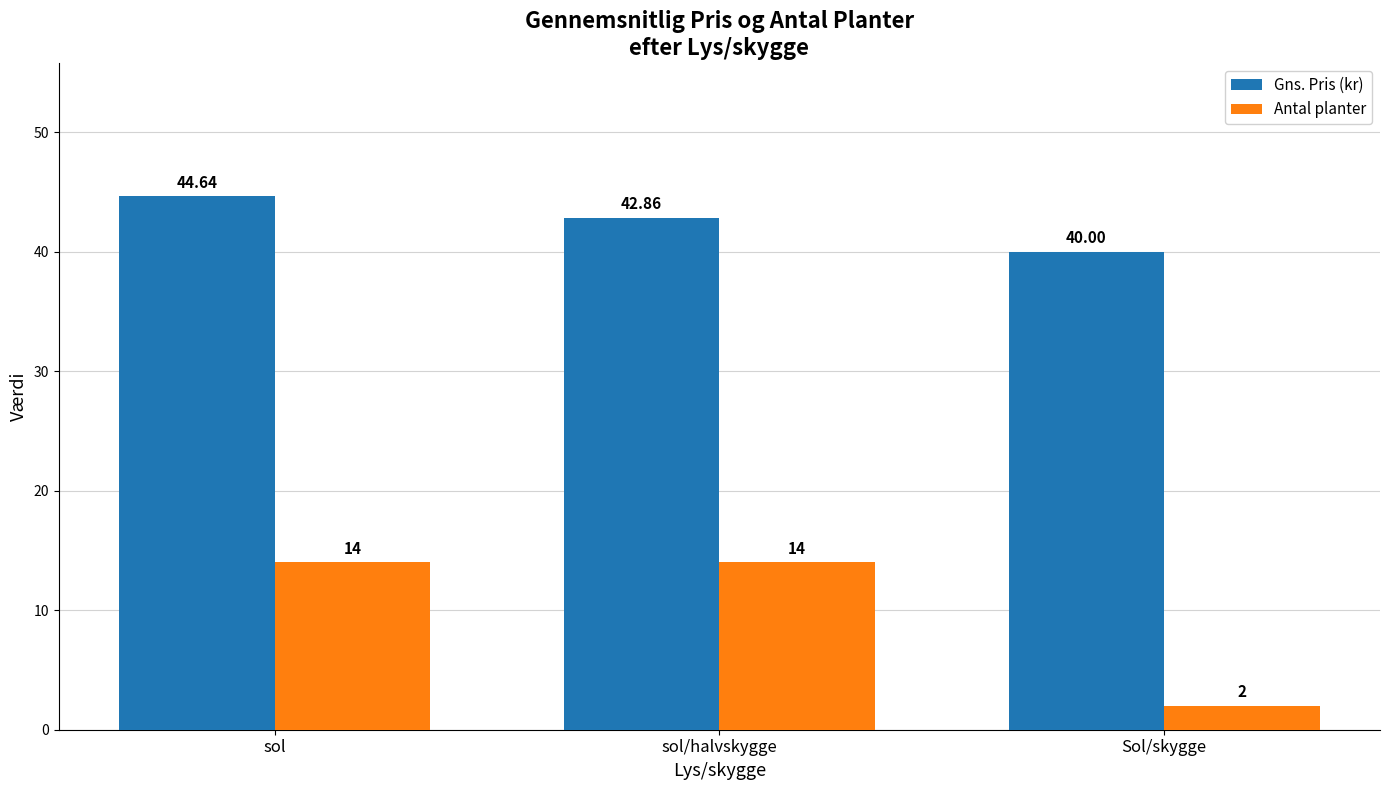

What is the minimum value shown in the chart?

2.0